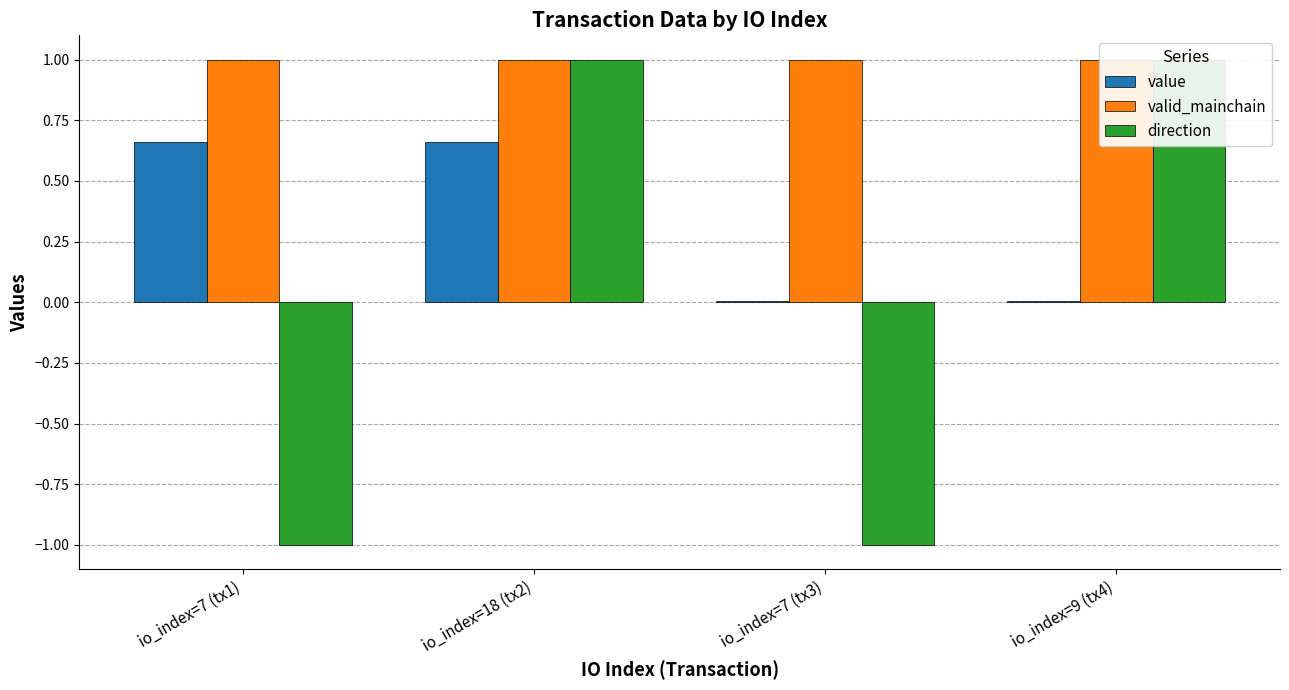

Rank the categories by valid_mainchain value from lowest to highest.

io_index=7 (tx1), io_index=18 (tx2), io_index=7 (tx3), io_index=9 (tx4)